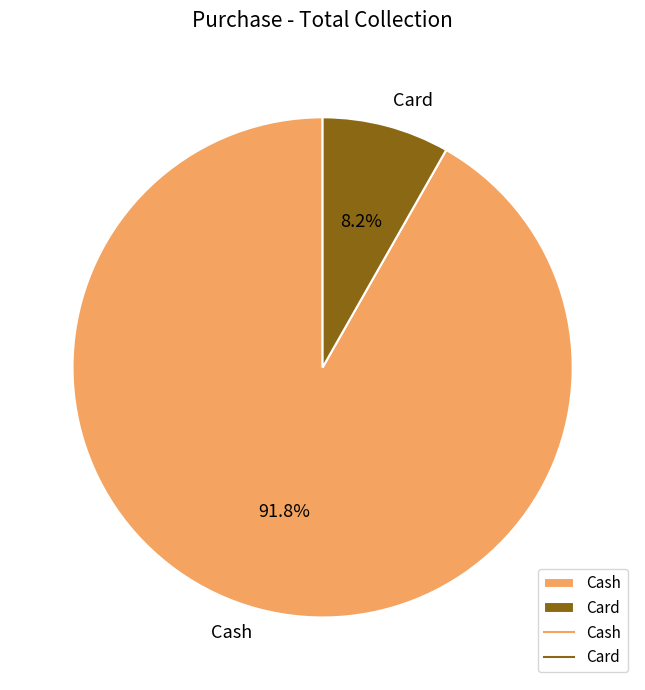

Rank the categories by value from lowest to highest.

Card, Cash